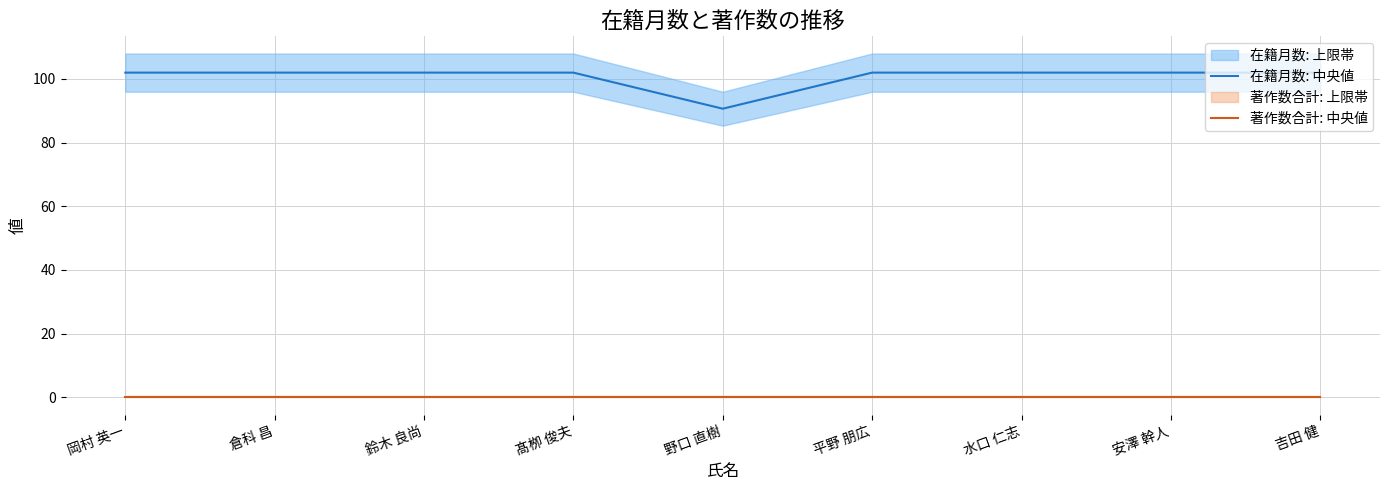

What is the sum of all 在籍月数: 中央値 values?

906.7